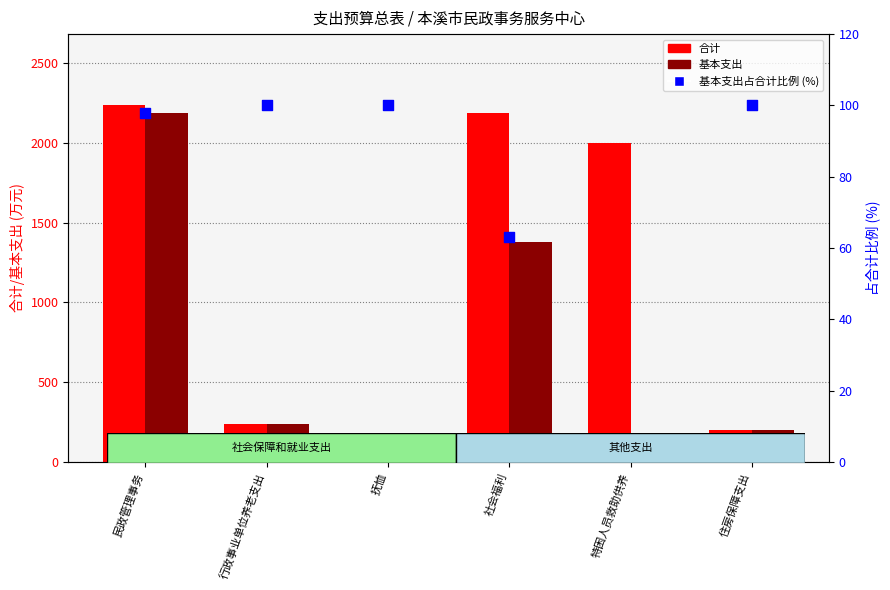

At which category is the sum across all series the highest?

民政管理事务